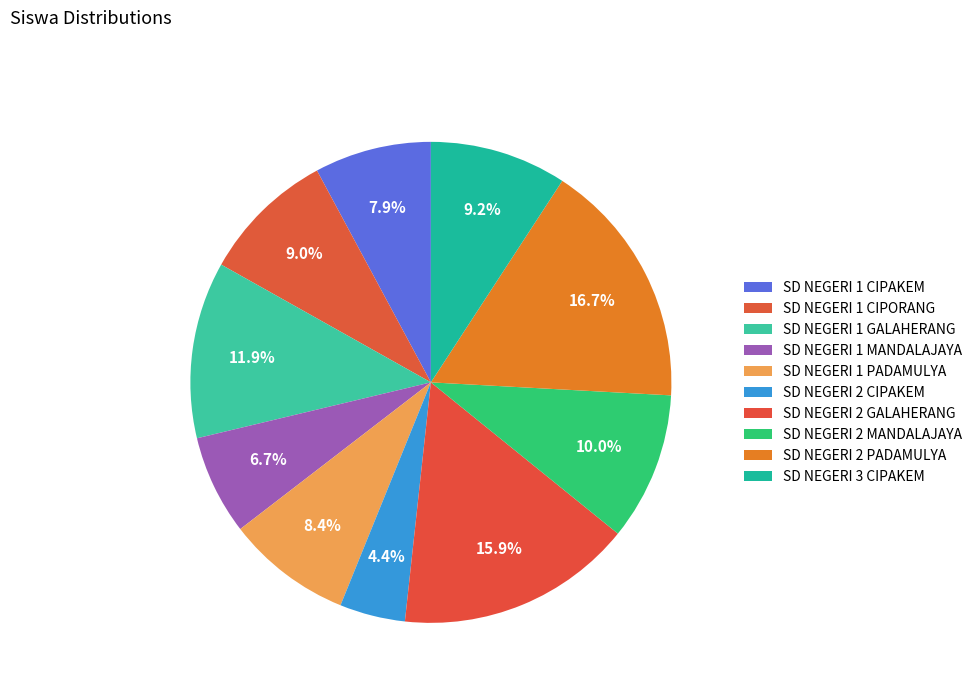

Does SD NEGERI 2 PADAMULYA account for over 50% of the chart?

No